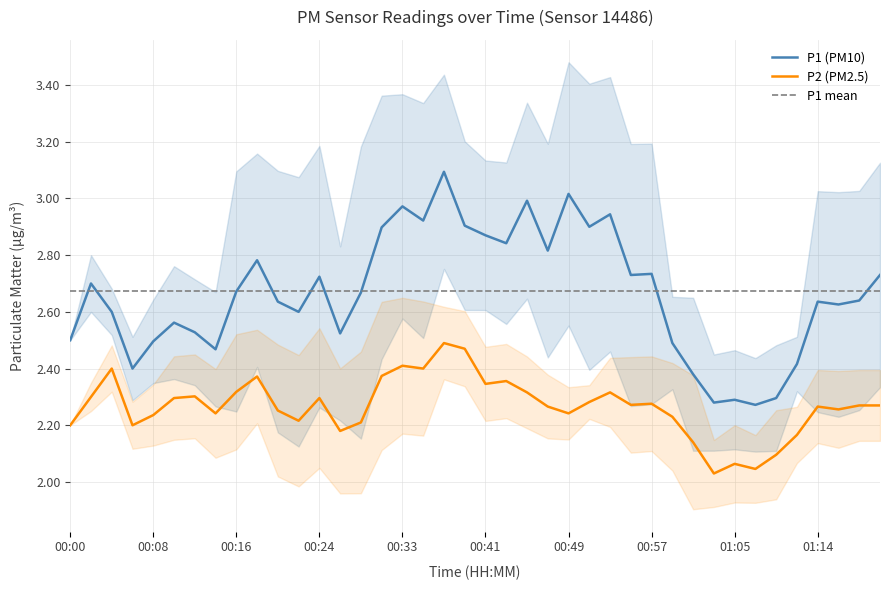

Is it true that P2 (PM2.5) equals 3.7 at 00:41?

False